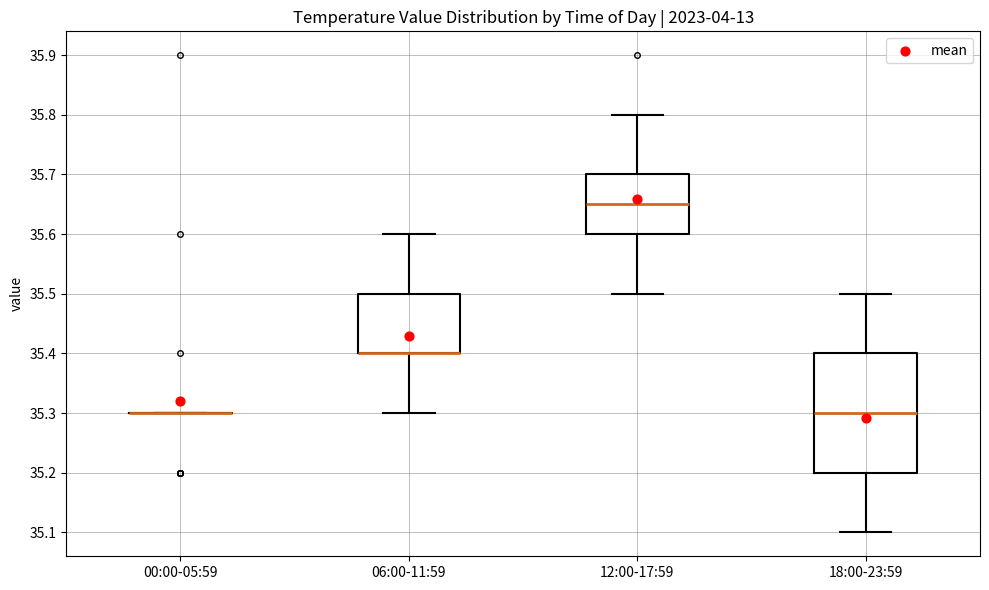

Reading left to right, transcribe this box plot: for each box, give where its median line is, the range the box spans, and where its two whiskers end, as read against the y-axis. The values are not printed on the chart, so give them approximately, as read against the axis.

00:00-05:59: box collapsed to a line at 35.30, whiskers 35.30 to 35.30
06:00-11:59: median 35.40 (drawn on the box's lower edge), box 35.40 to 35.50, whiskers 35.30 to 35.60
12:00-17:59: median 35.65, box 35.60 to 35.70, whiskers 35.50 to 35.80
18:00-23:59: median 35.30, box 35.20 to 35.40, whiskers 35.10 to 35.50